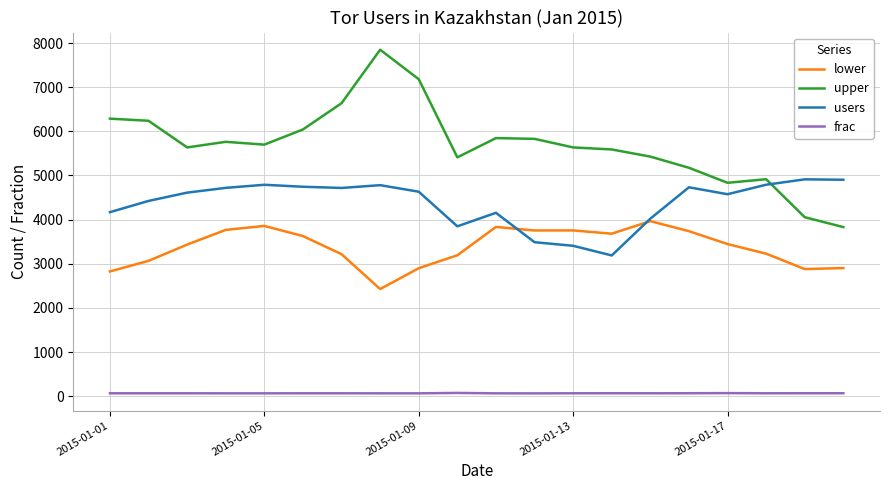

List the series in order of their peak value, highest first.

upper, users, lower, frac